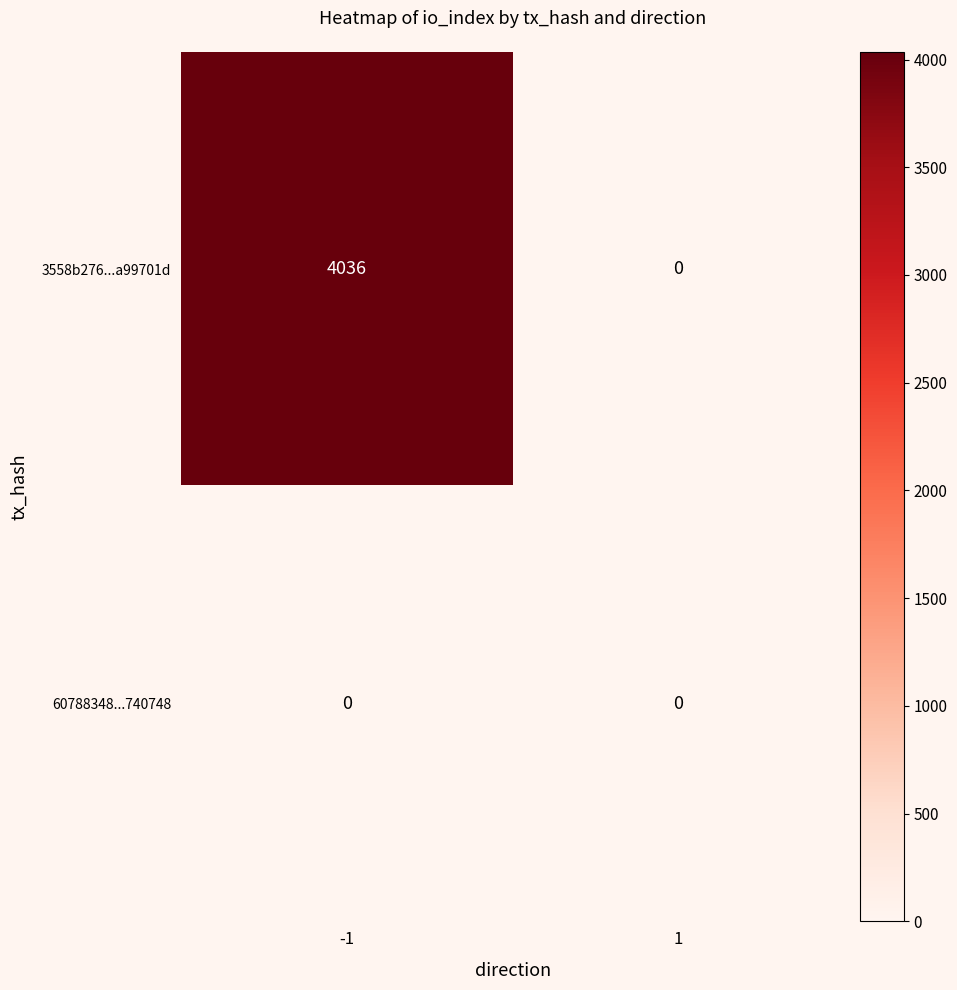

List the series in order of their overall mean, highest first.

3558b276...a99701d, 60788348...740748